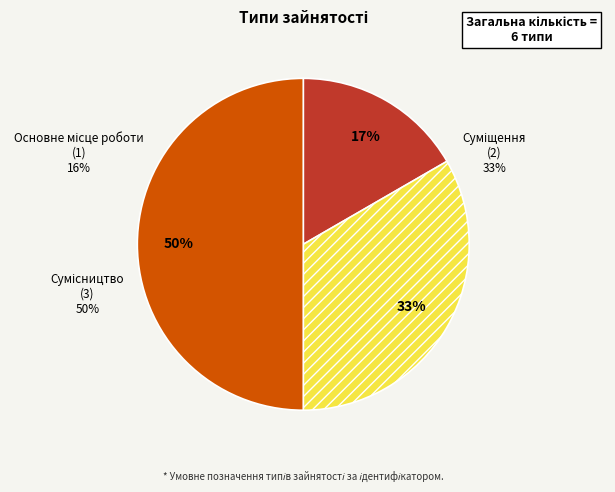

What is the smallest slice in the pie chart?

Основне місце роботи